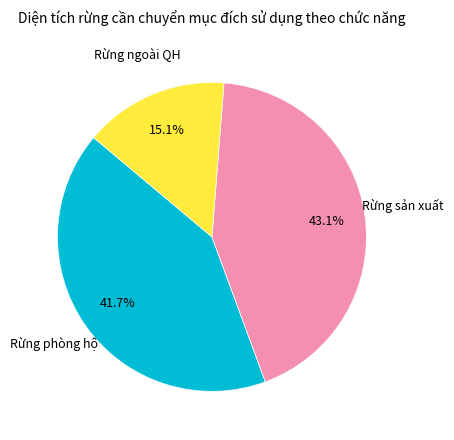

Is there any slice that represents more than half of the pie?

No